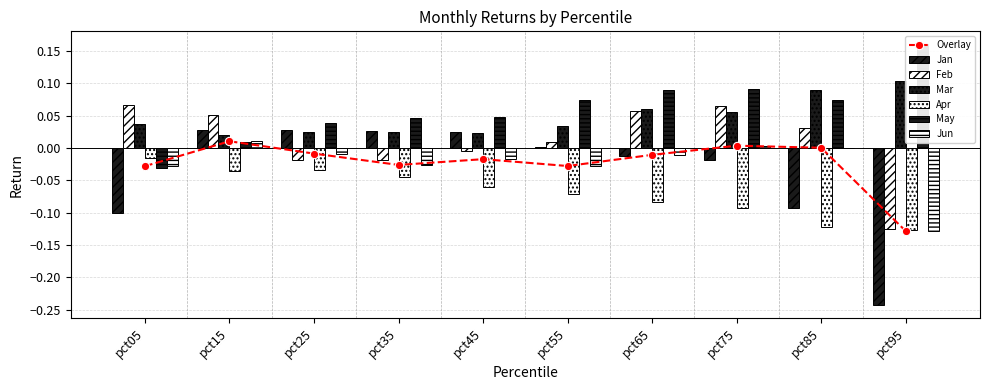

Which has a higher value, pct95 or pct35?

pct35